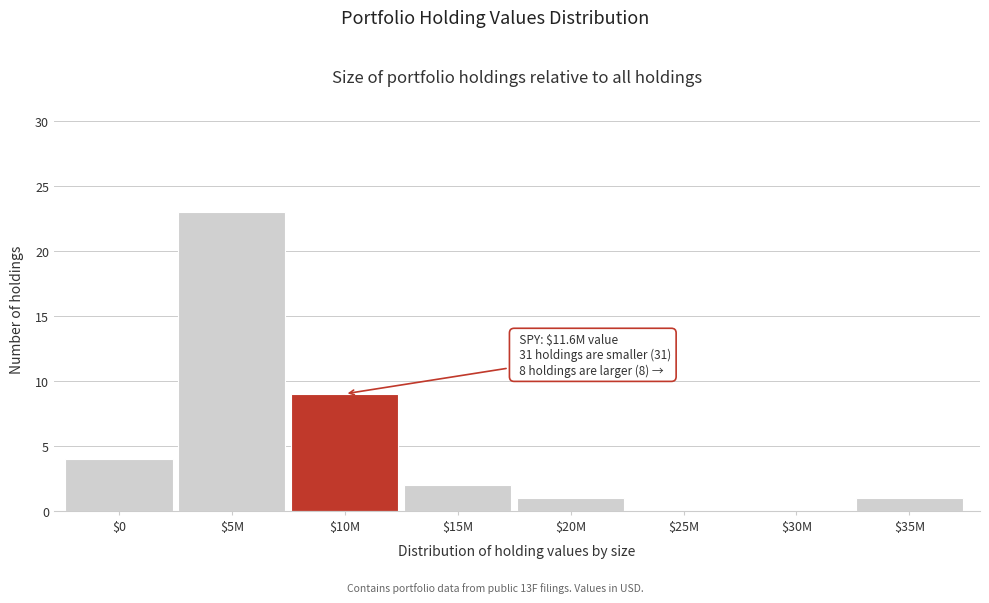

Where is the data nearest to the value 11?

$10M